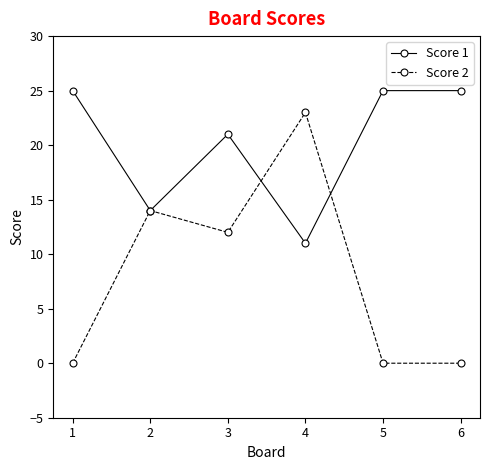

What is the lowest value of the Score 1 series?

11